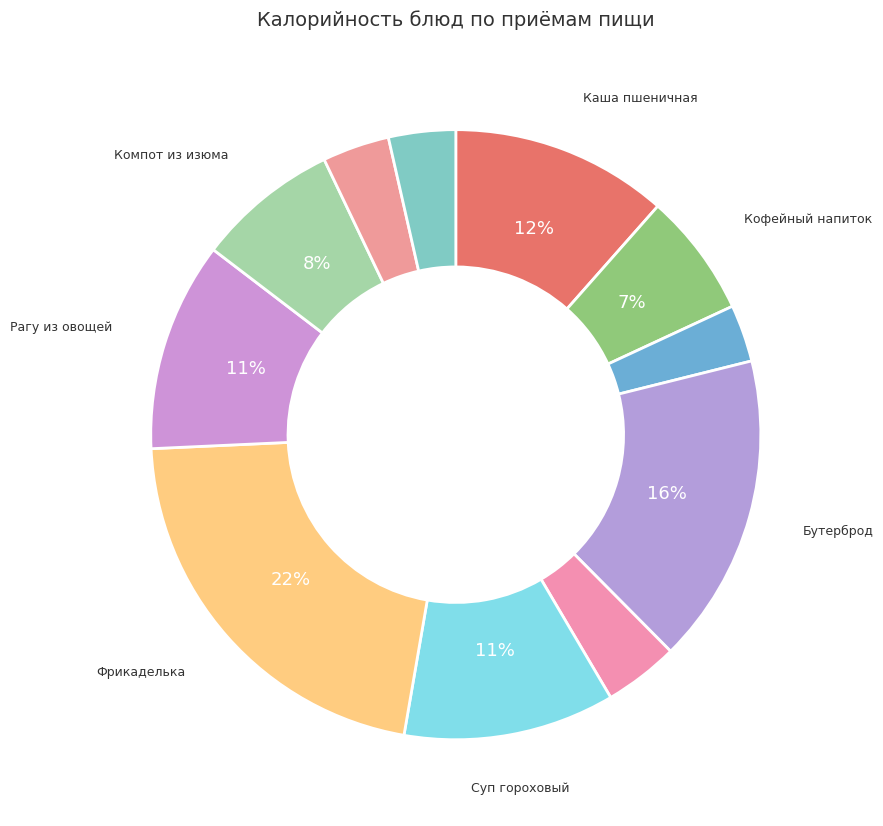

What is the largest slice in the pie chart?

Фрикаделька куриная